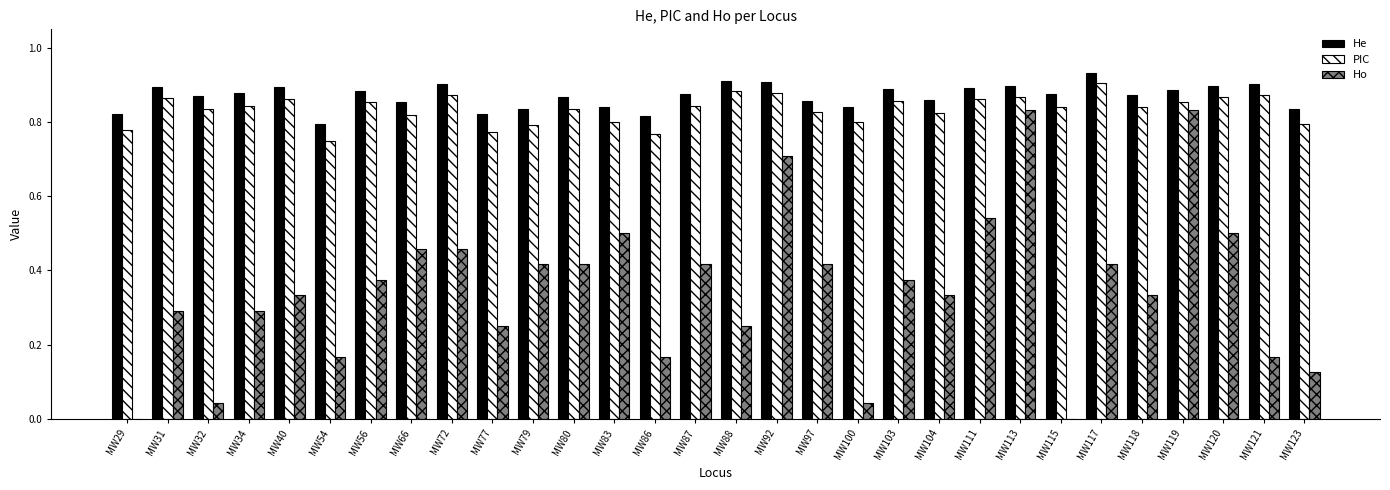

What are all the series names shown in the legend?

He, PIC, Ho